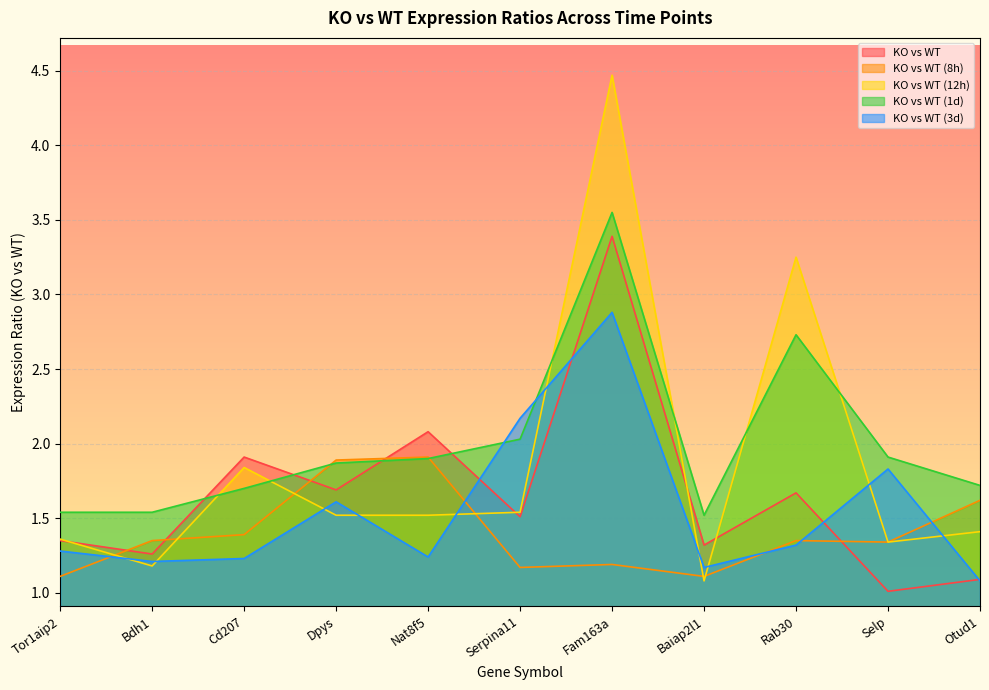

Which category has the highest value across all series?

Fam163a